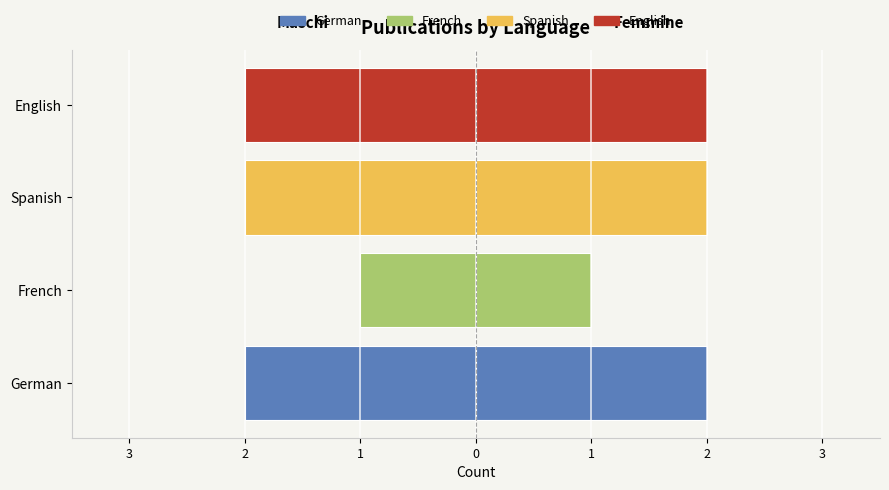

What value does the Right side series have at Spanish?

2